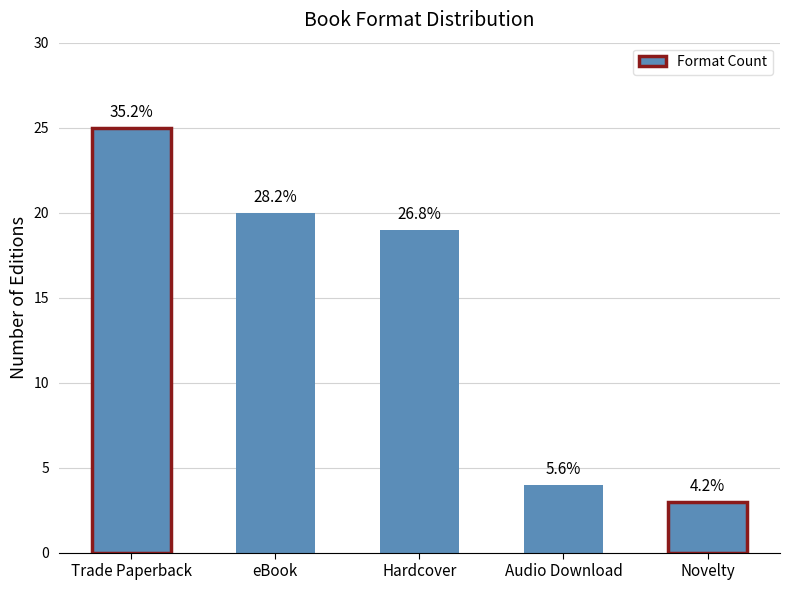

Reading left to right, transcribe all the data shown in this chart.

25	20	19	4	3